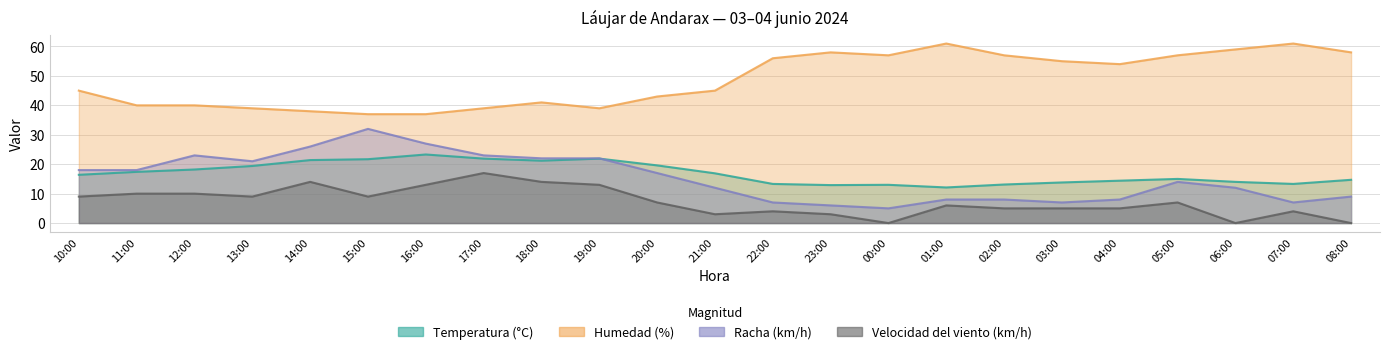

How many lines are shown in the chart?

4